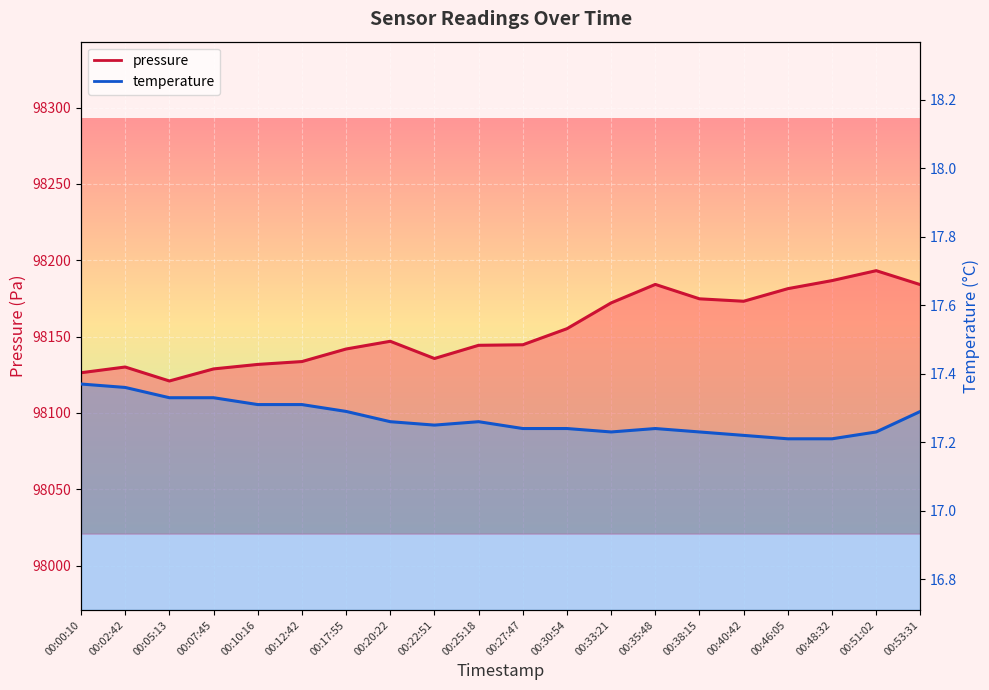

How many values in the pressure series are below 98146?

10